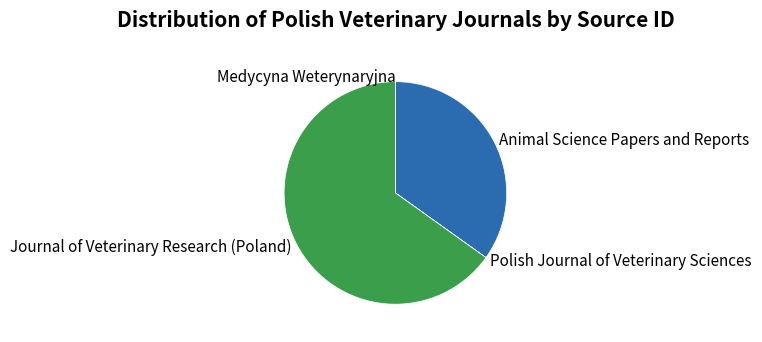

What is the ratio of the value at Journal of Veterinary Research (Poland) to the value at Animal Science Papers and Reports?

1.9